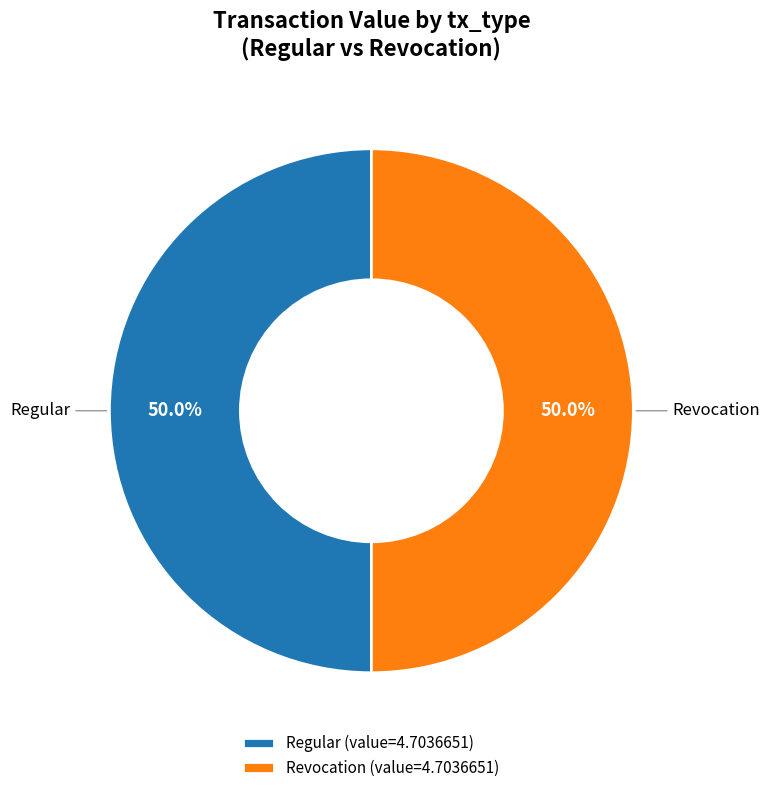

What percentage do Revocation (value=4.7036651) and Regular (value=4.7036651) together represent?

100.0%